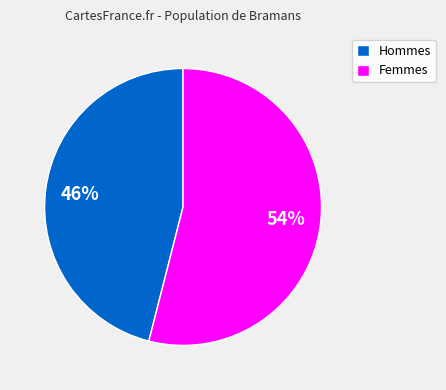

Does Hommes account for over 50% of the chart?

No